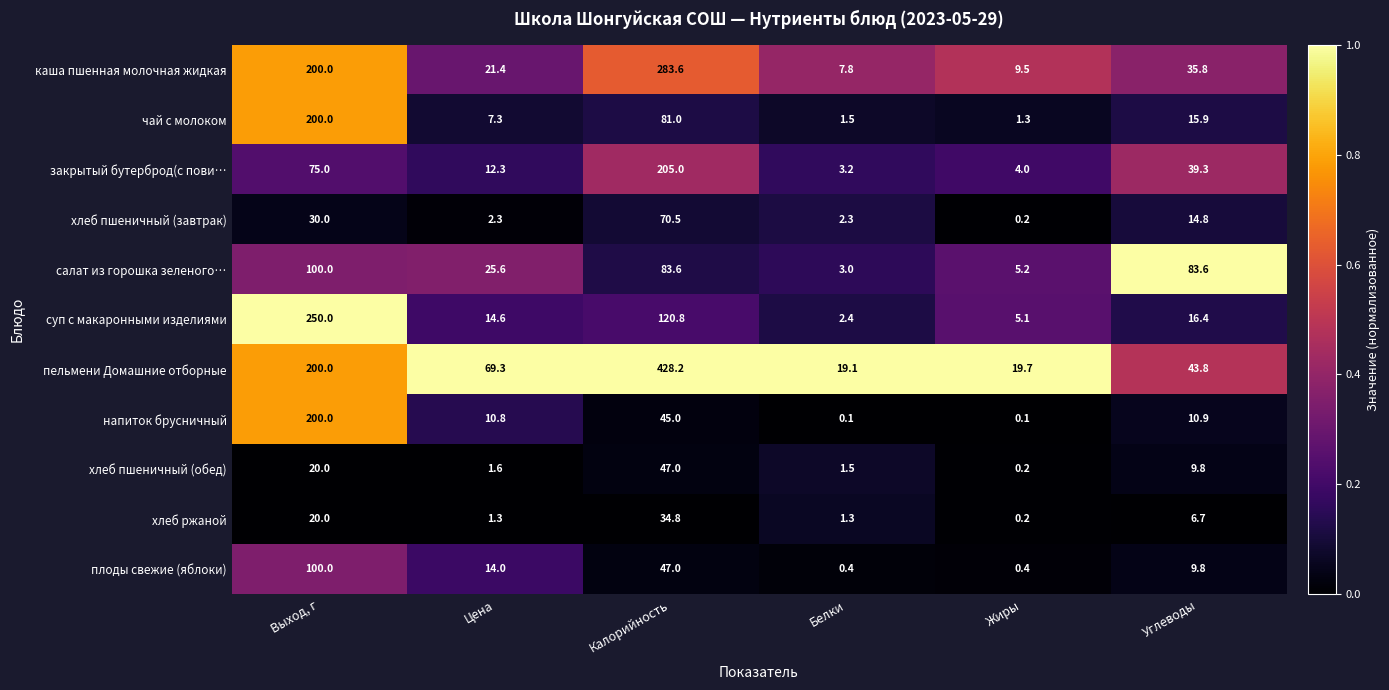

How many categories are shown in the chart?

6